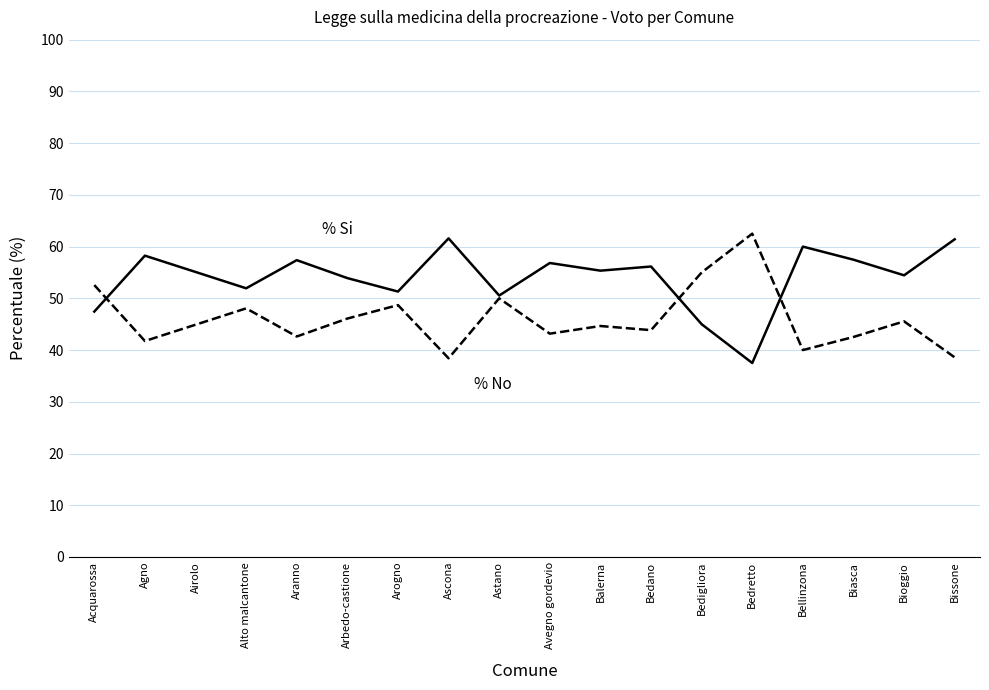

What is the total value across all series at Bellinzona?

100.0